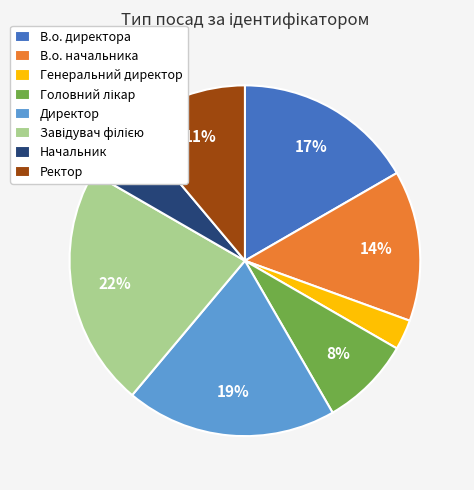

Count the number of slices in the pie.

8